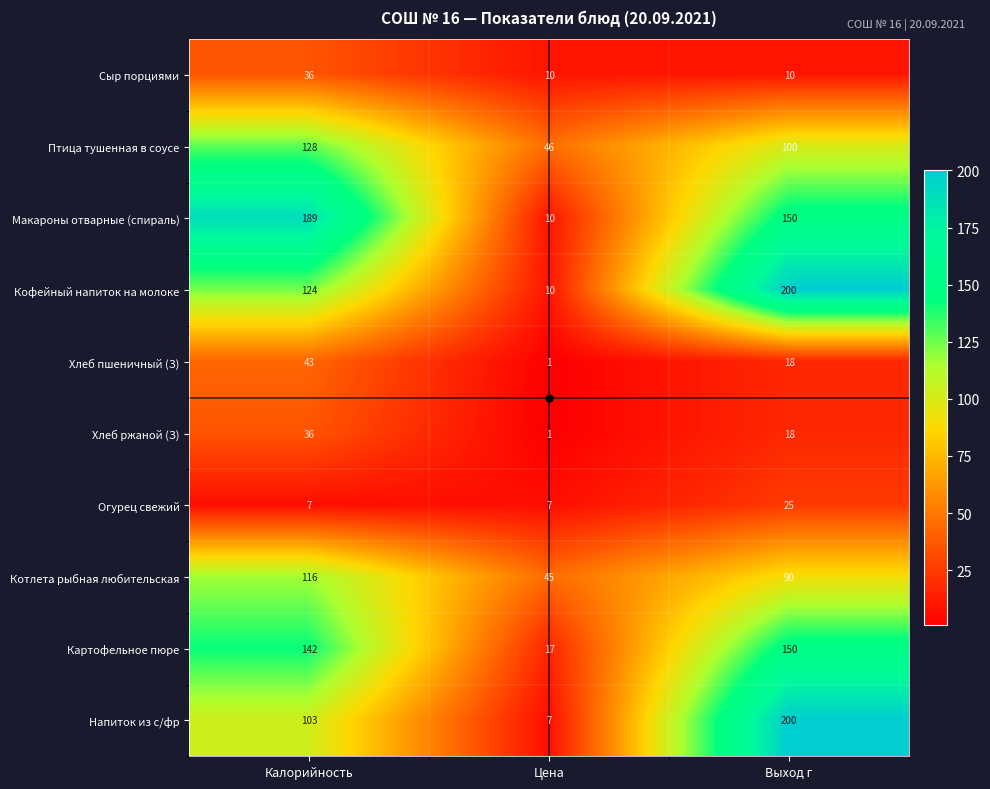

What is the total value across all series at Цена?

154